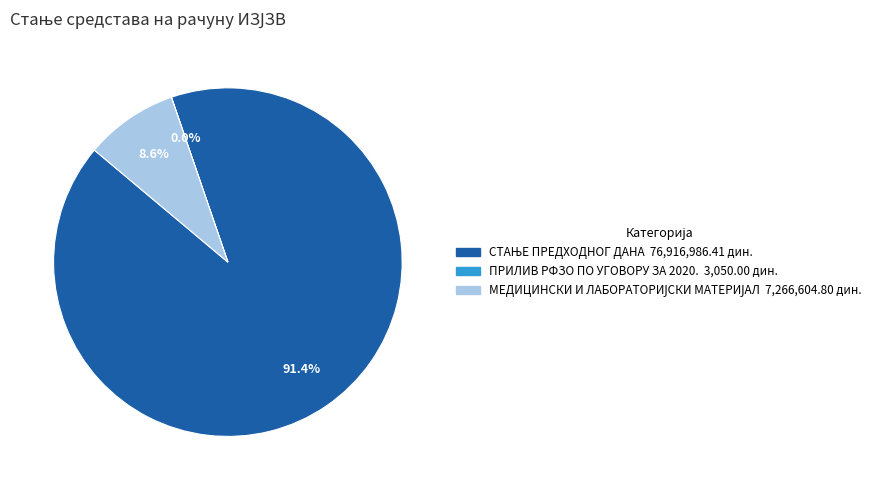

Does any single category account for the majority?

Yes